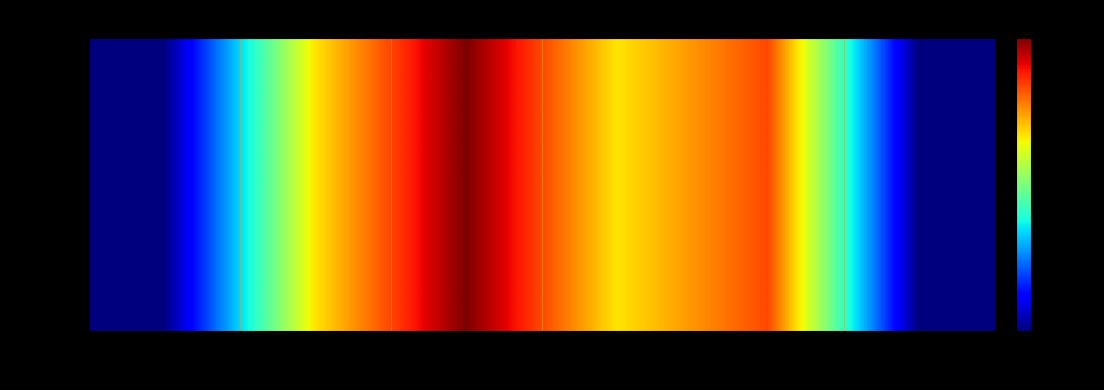

List the labels in order of value, smallest first.

2019, 2024, 2020, 2022, 2023, 2021